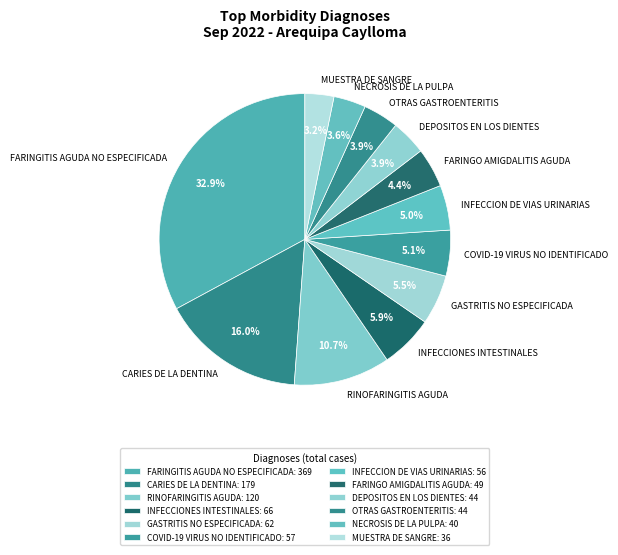

To the nearest percent, what portion does INFECCION DE VIAS URINARIAS represent?

5%